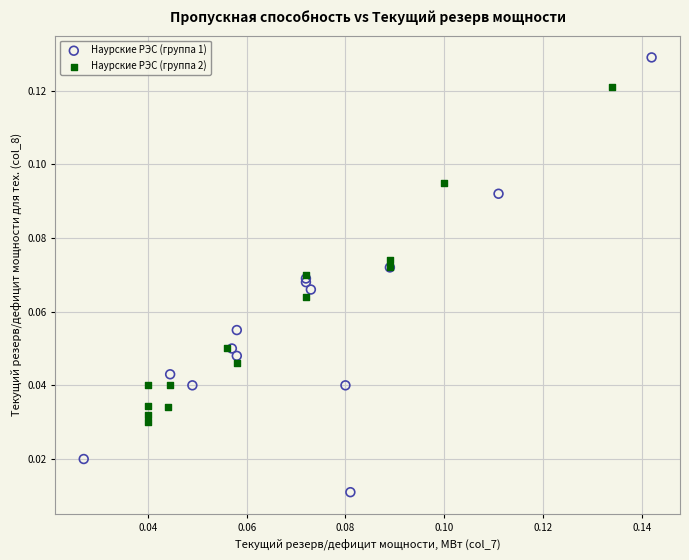

Which series contains the lowest Y value?

Наурские РЭС (группа 1)